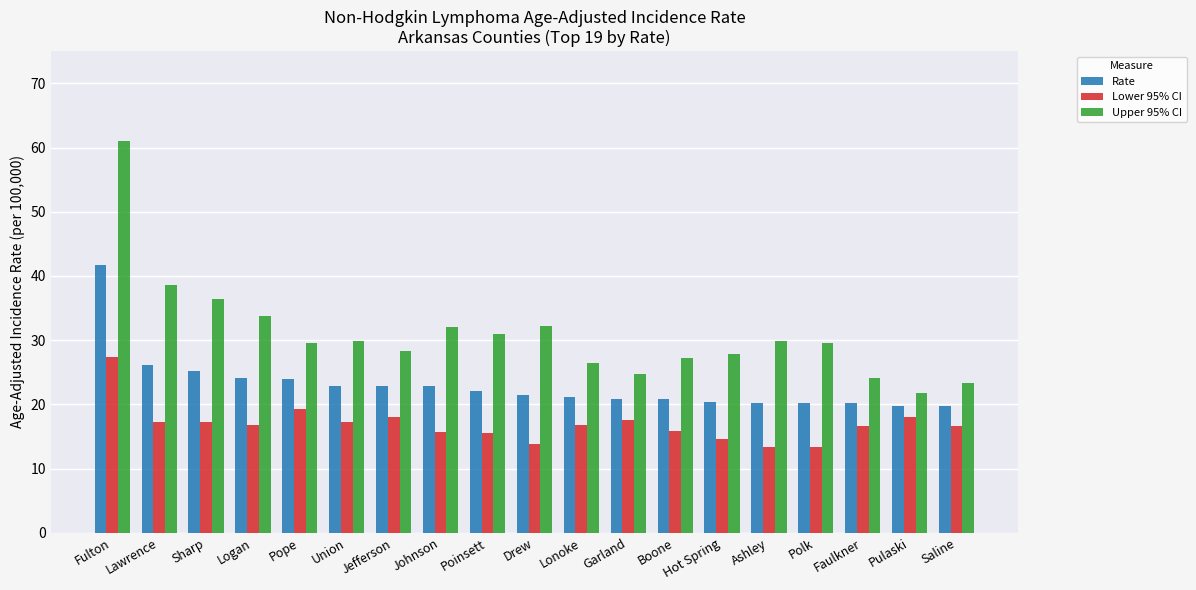

What is the value of the Lower 95% CI bar at the 3rd from the left?

17.2